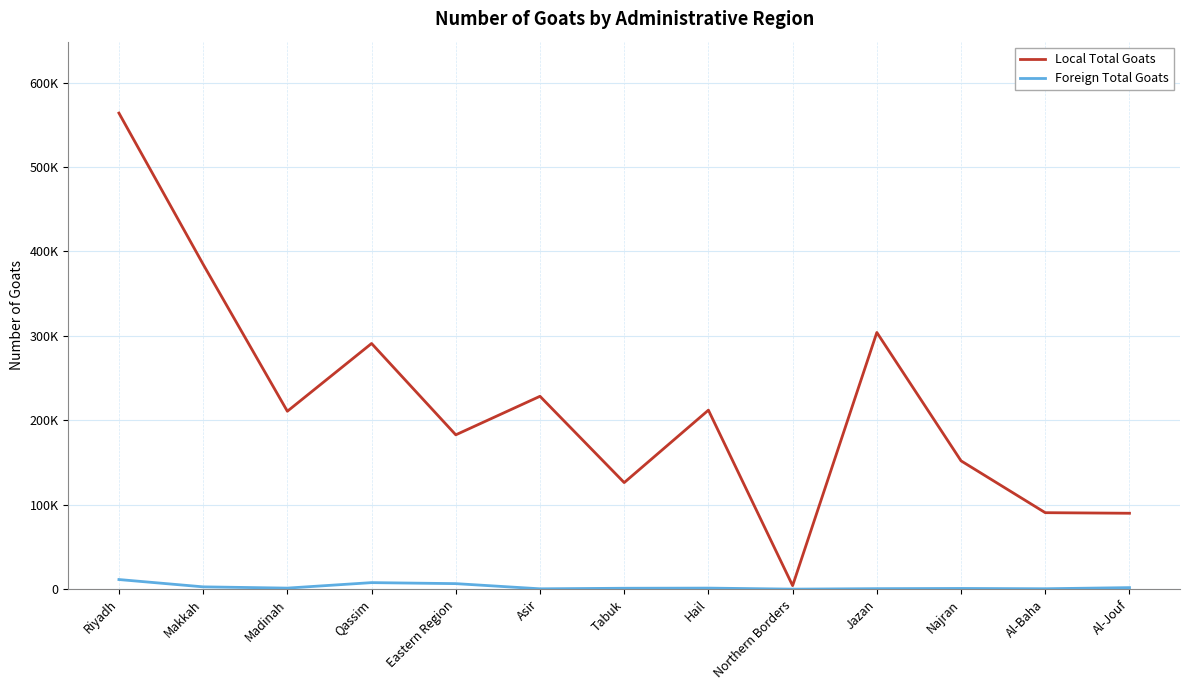

Does the chart have visible grid lines?

Yes